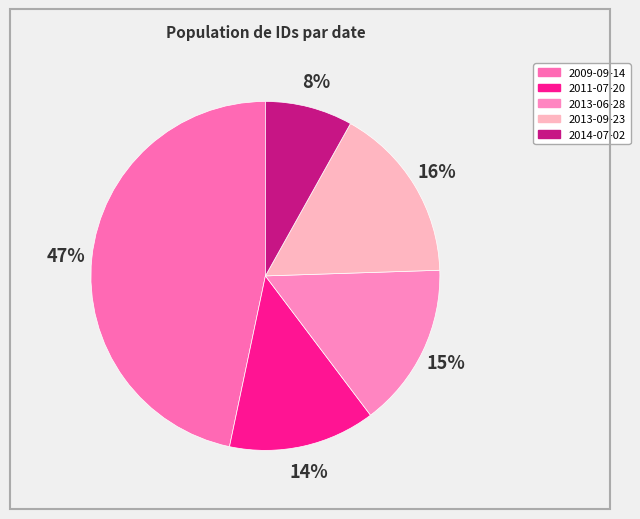

What percentage is the 2009-09-14 slice, to the nearest percent?

47%